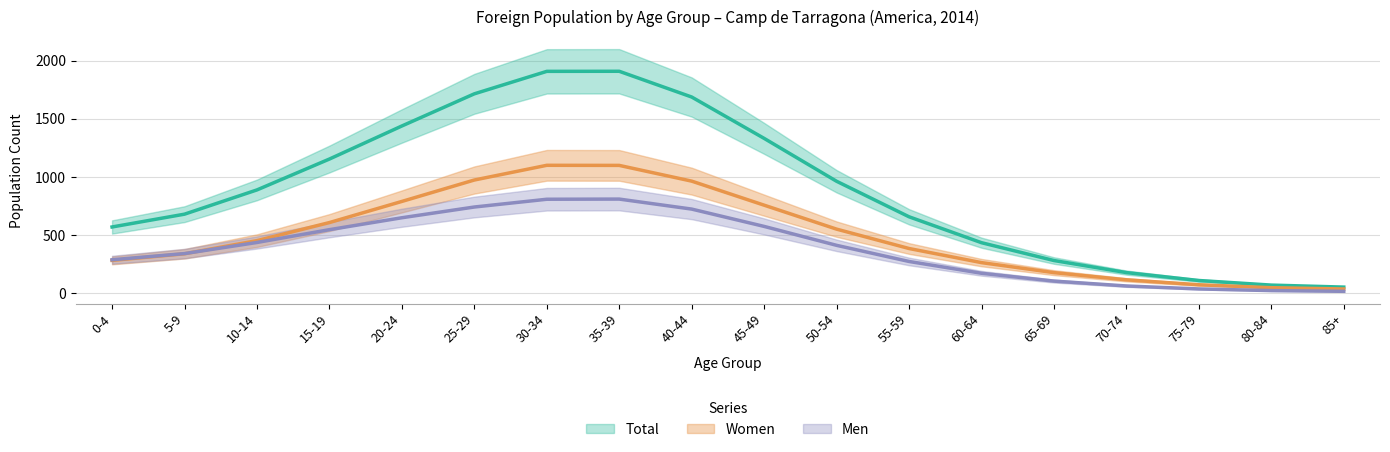

True or false: Total and Men intersect in this chart.

False